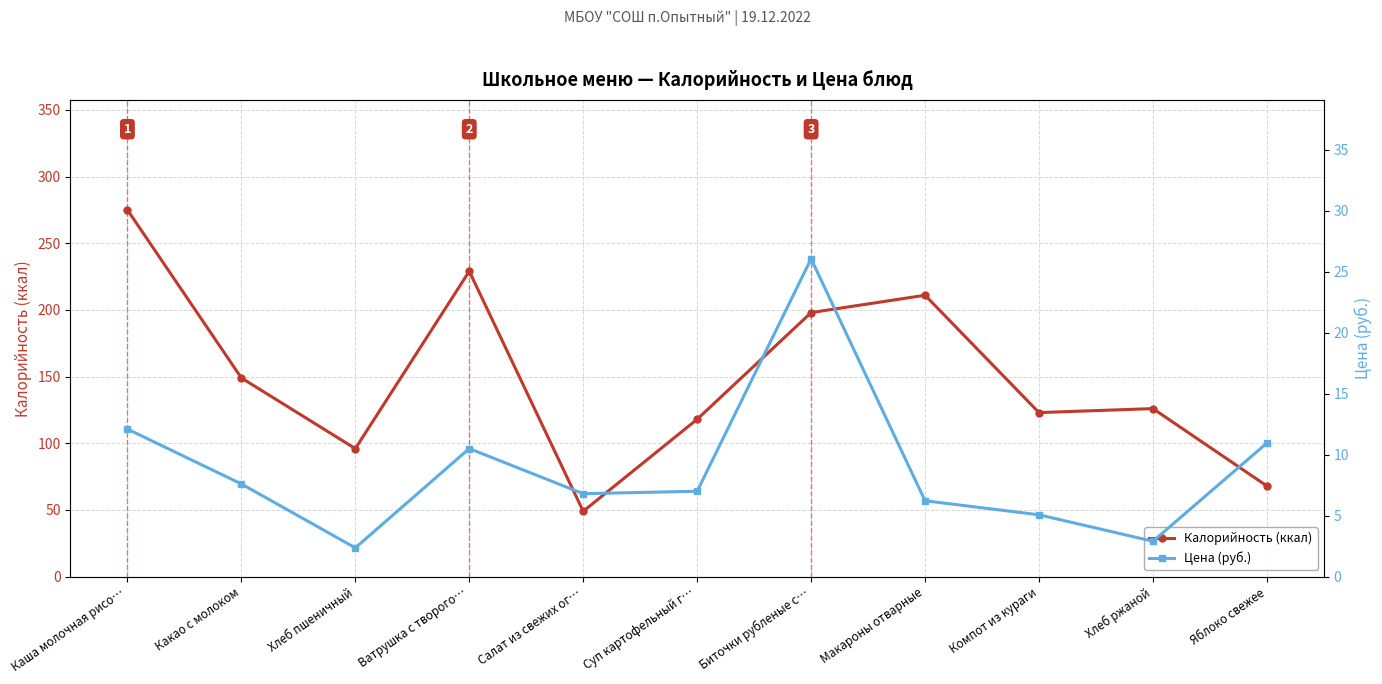

The value of Цена (руб.) at Компот из кураги is 1.2. True or false?

False